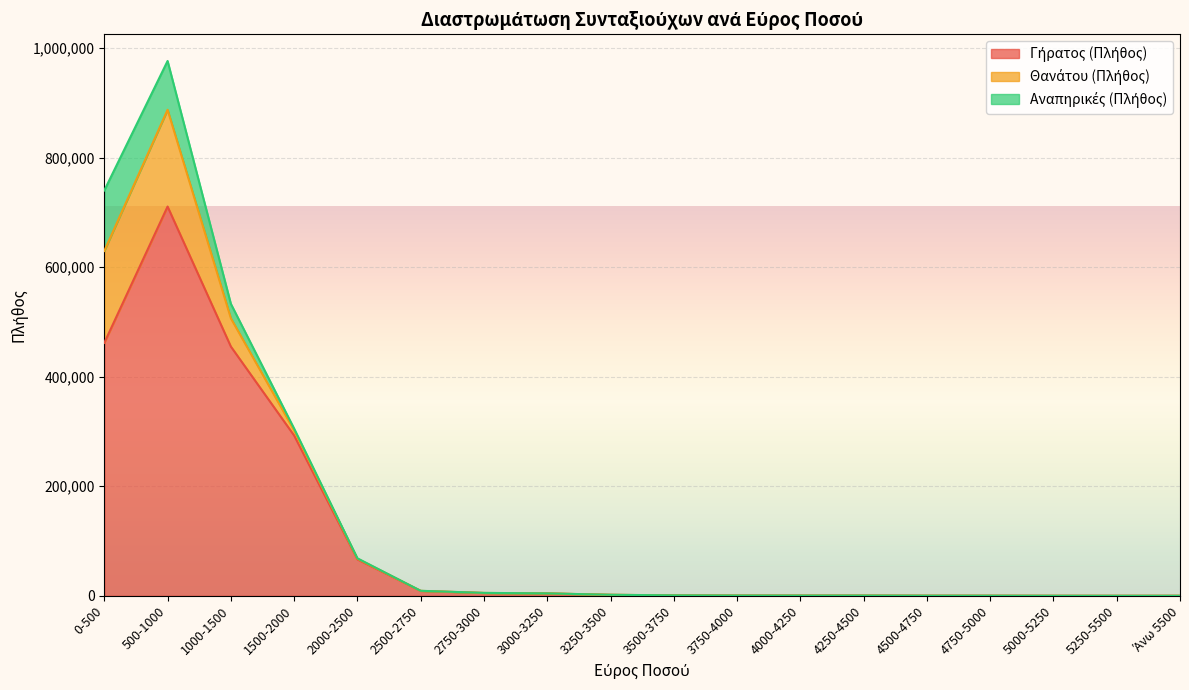

List the labels in order of Αναπηρικές (Πλήθος) value, largest first.

0-500, 500-1000, 1000-1500, 1500-2000, 2000-2500, 2500-2750, 2750-3000, 3000-3250, 3250-3500, 3500-3750, 3750-4000, 4000-4250, 4250-4500, 5000-5250, Άνω 5500, 4500-4750, 4750-5000, 5250-5500